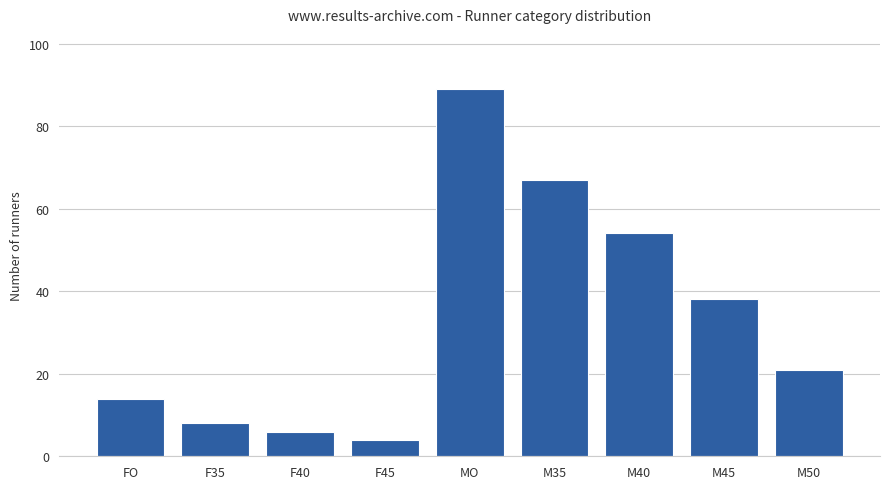

What is the sum of the values at F35 and MO?

97